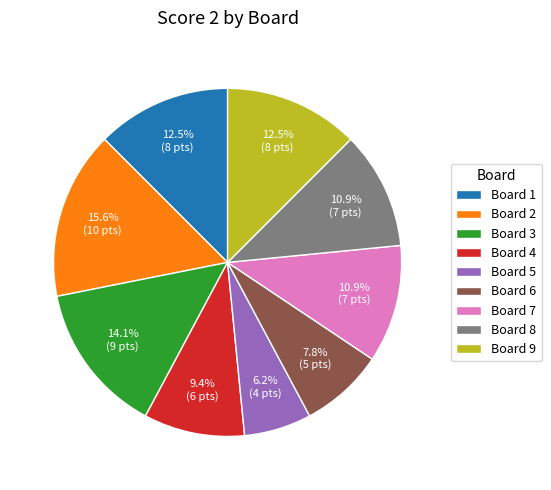

Combined, do Board 8 and Board 2 account for over 50%?

No